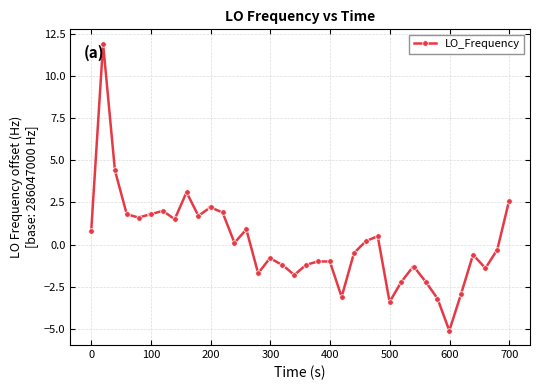

True or false: there are more than 2 points higher than both neighbors.

True